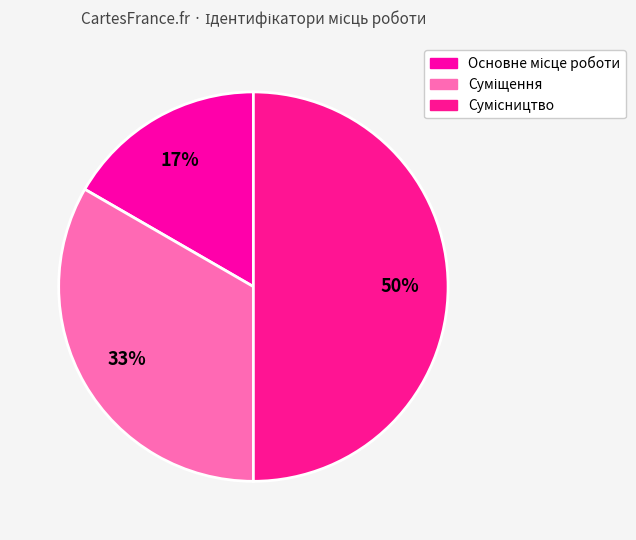

Is there any slice that represents more than half of the pie?

No